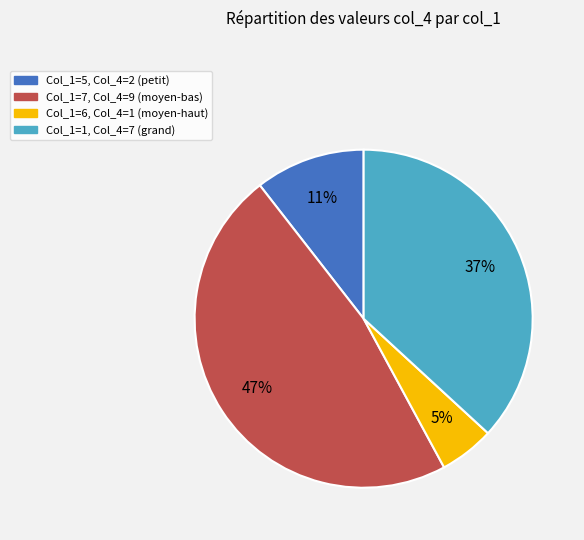

Is it true that Col_1=5, Col_4=2 (petit) is 11% of the pie?

True